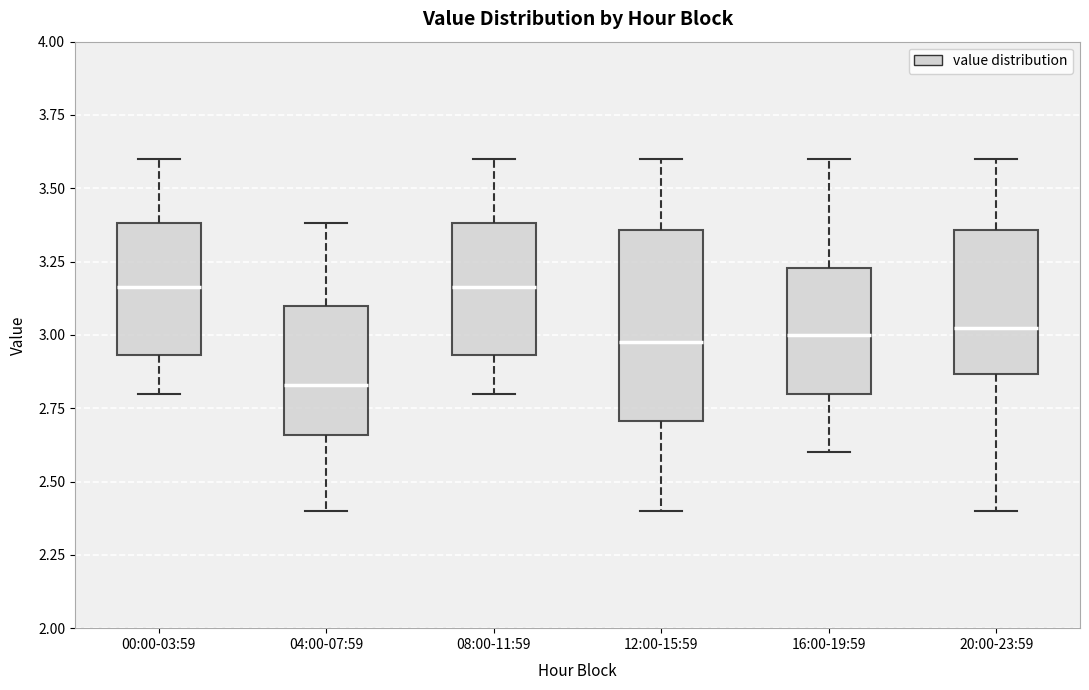

Where does the median line of the box for 04:00-07:59 sit on the y-axis? The values are not printed on the chart, so give them approximately, as read against the axis.

2.85